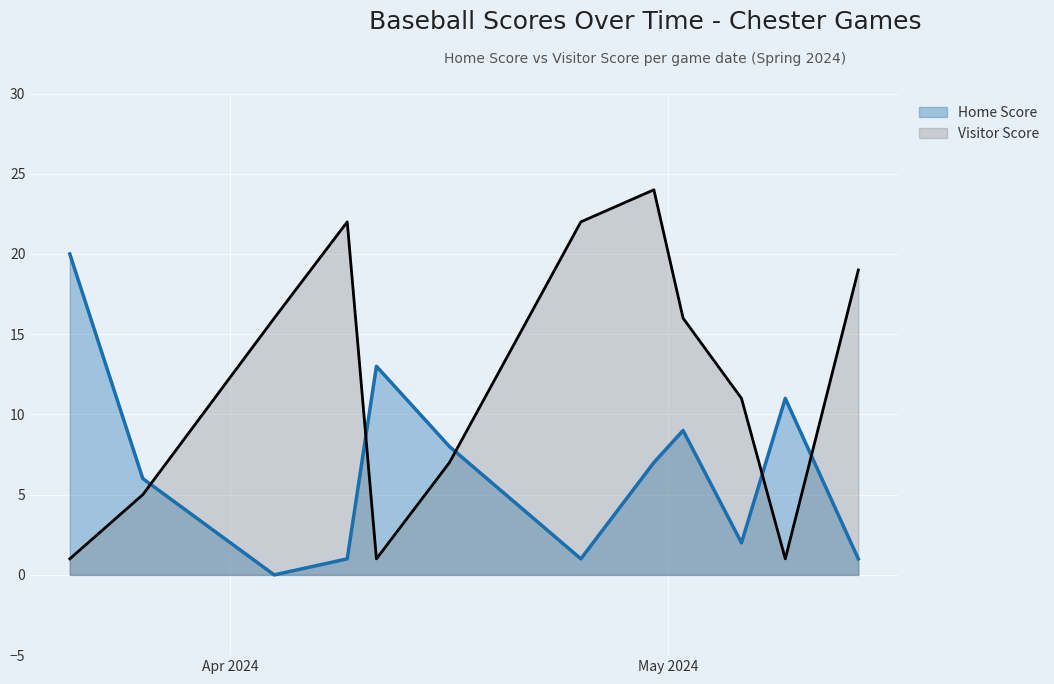

In Home Score, how many points are lower than both neighbors (excluding endpoints)?

3